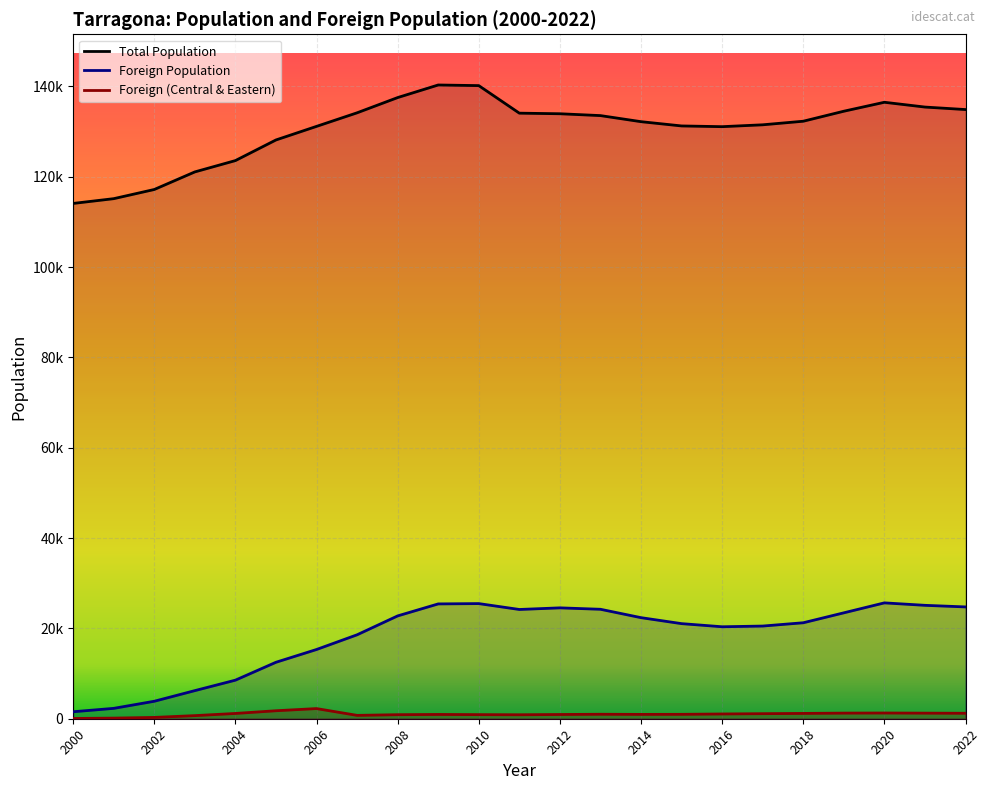

True or false: Total Population and Foreign Population intersect in this chart.

False